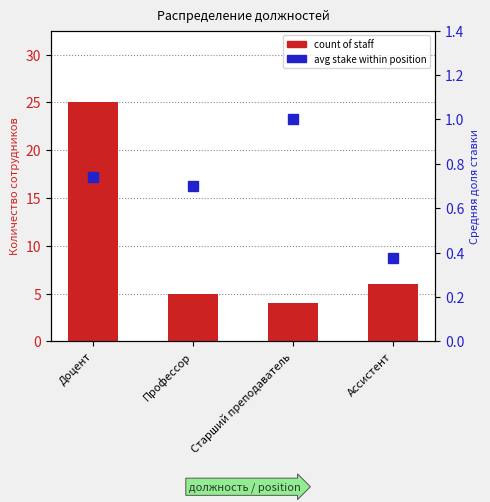

Does the chart contain stacked bars?

No